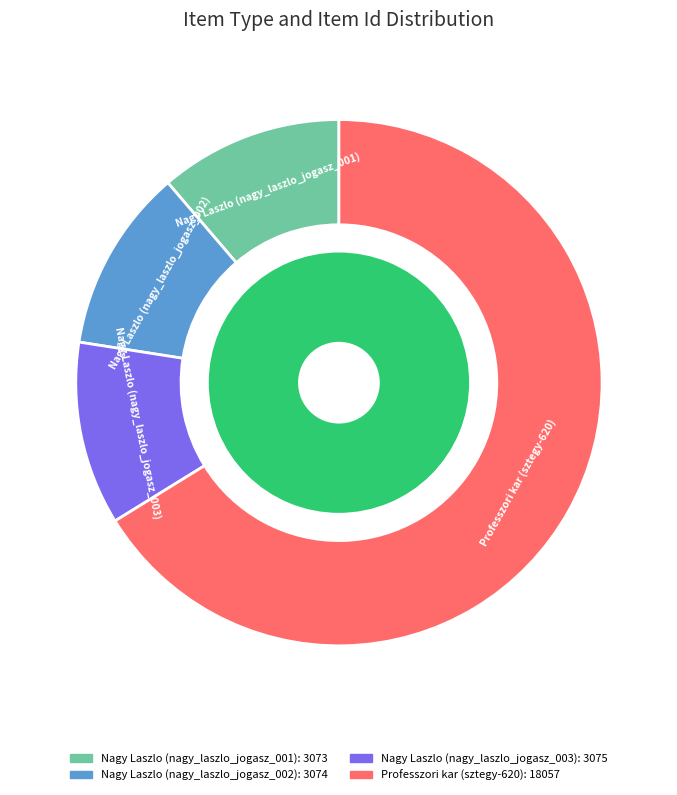

Which has a higher value, Nagy Laszlo (nagy_laszlo_jogasz_003) or Nagy Laszlo (nagy_laszlo_jogasz_001)?

Nagy Laszlo (nagy_laszlo_jogasz_003)